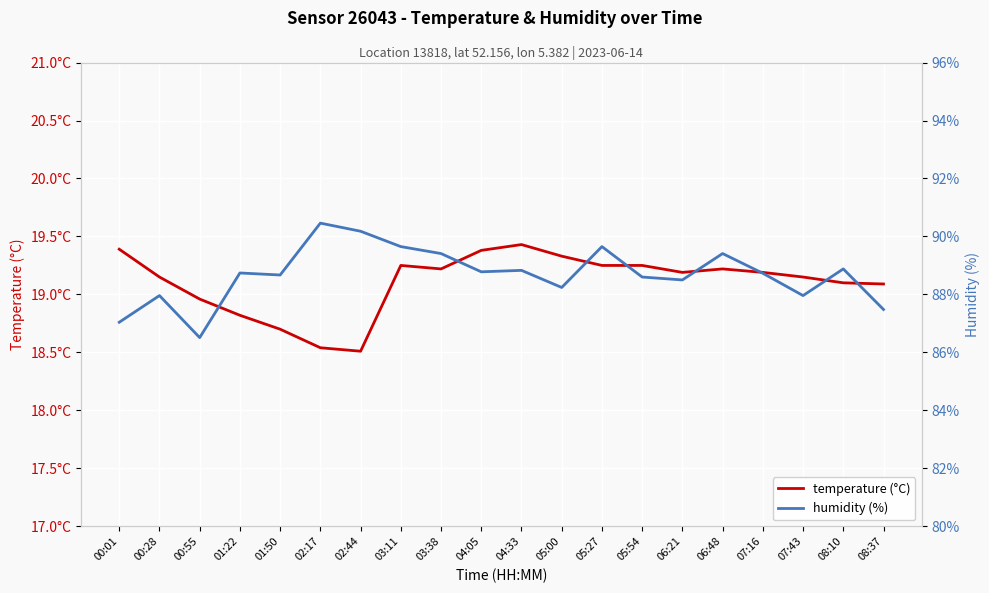

What is the label of the 3rd point from the right?

07:43